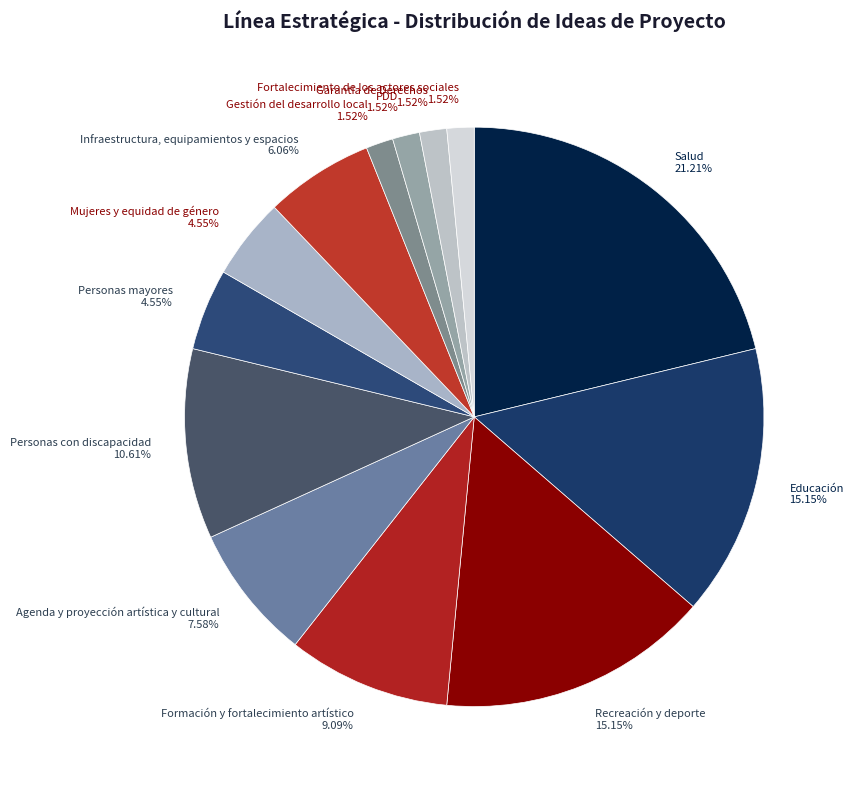

Between Educación 15.15% and PDD 1.52%, which is larger?

Educación 15.15%